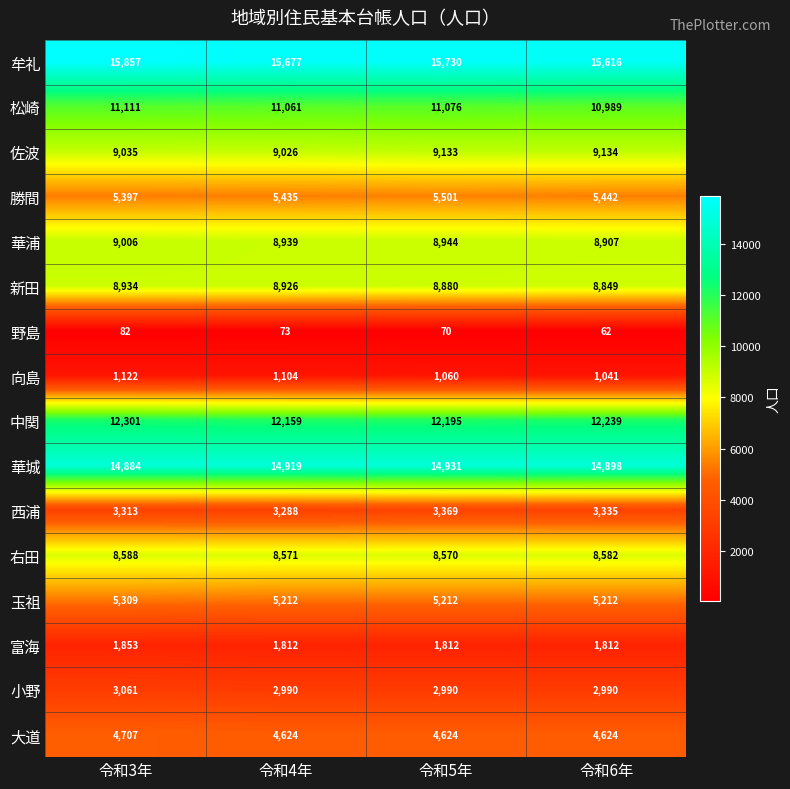

The 右田 series shows 5809 at 令和5年. True or false?

False